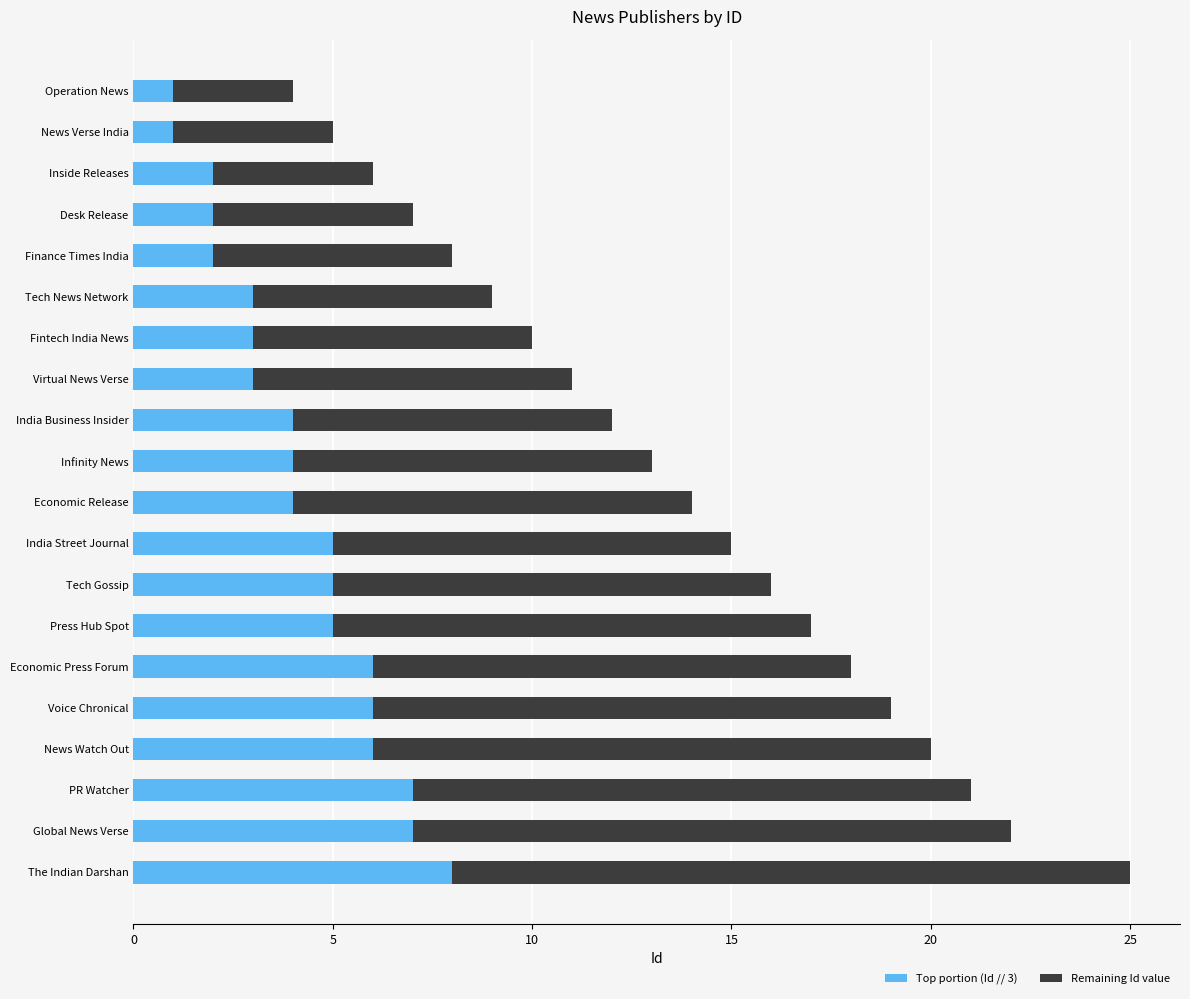

The Top portion (Id // 3) series shows 3 at Fintech India News. True or false?

True